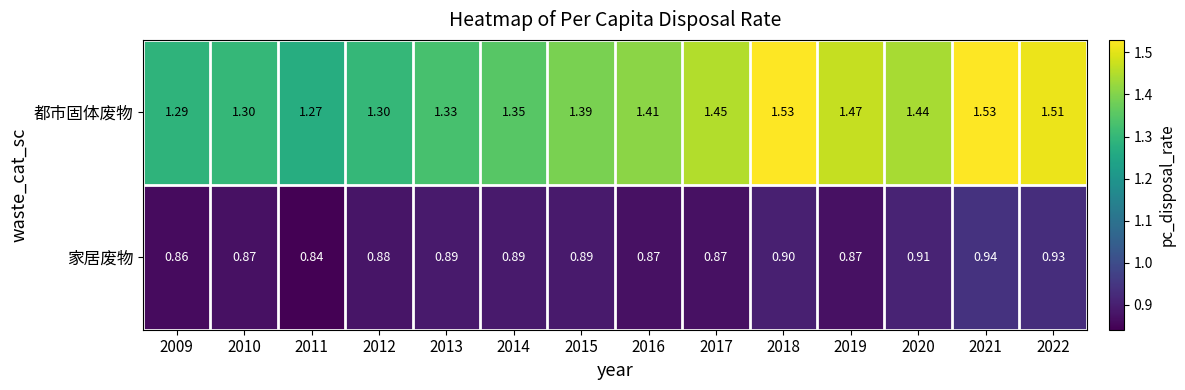

At 2016, list the series in order from smallest to largest.

家居废物, 都市固体废物